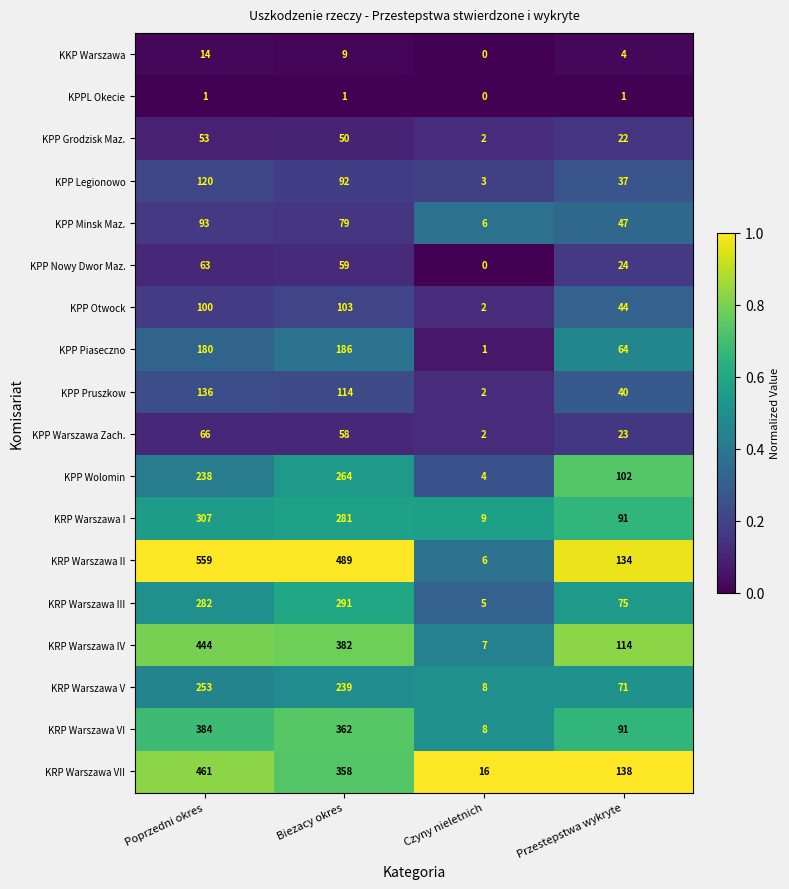

The KRP Warszawa IV series shows 114 at Przestepstwa wykryte. True or false?

True